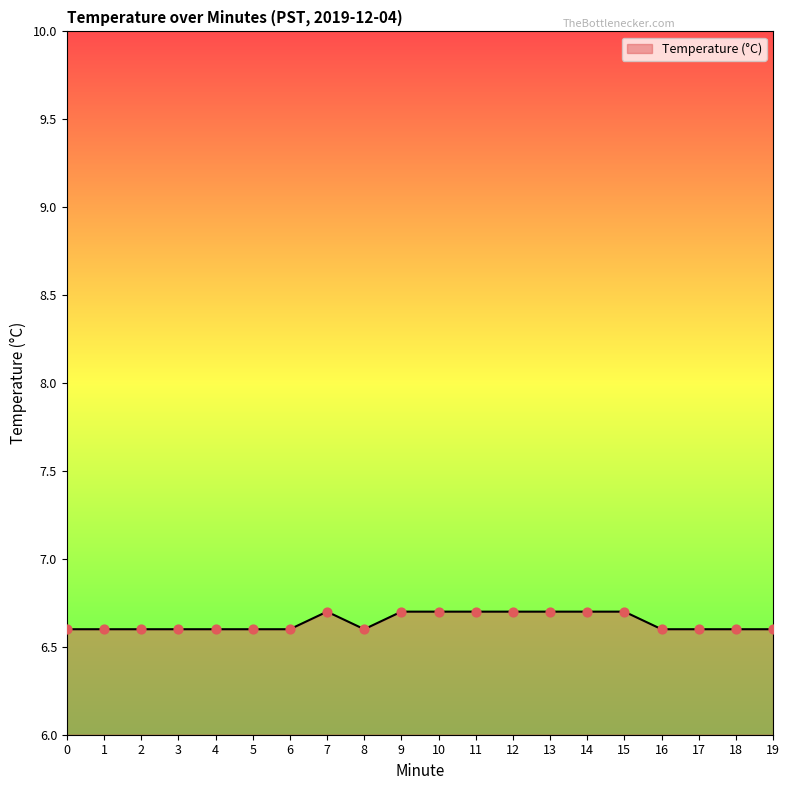

What is the ratio of the value at 18 to the value at 12?

1.0